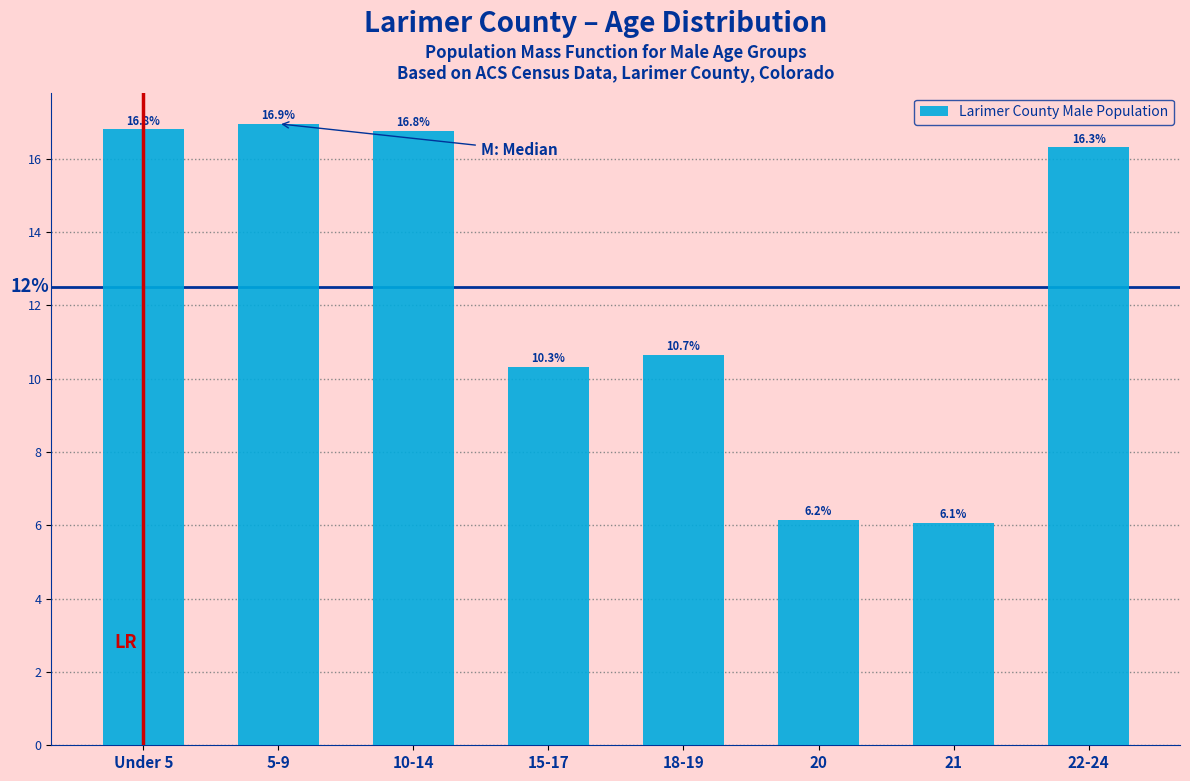

Reading left to right, extract all data points from this chart.

16.8	16.9	16.8	10.3	10.7	6.2	6.1	16.3